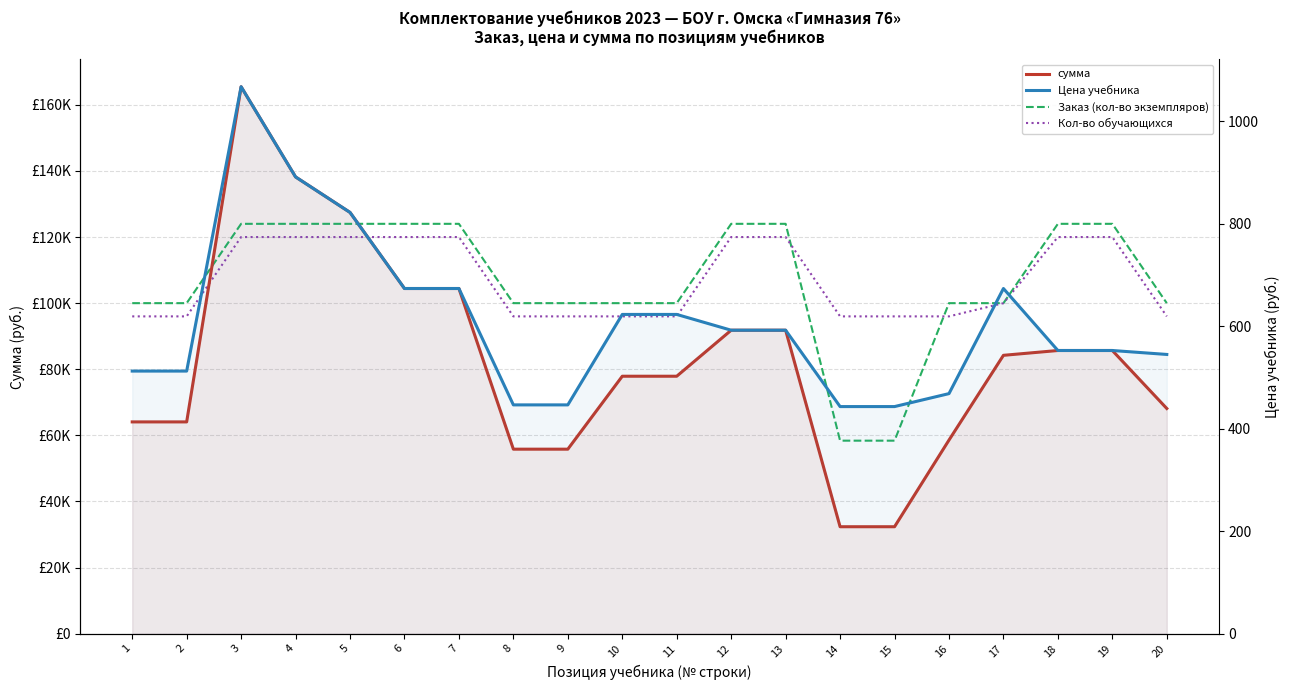

What is the difference between the сумма values at 9 and 5?

71623.8